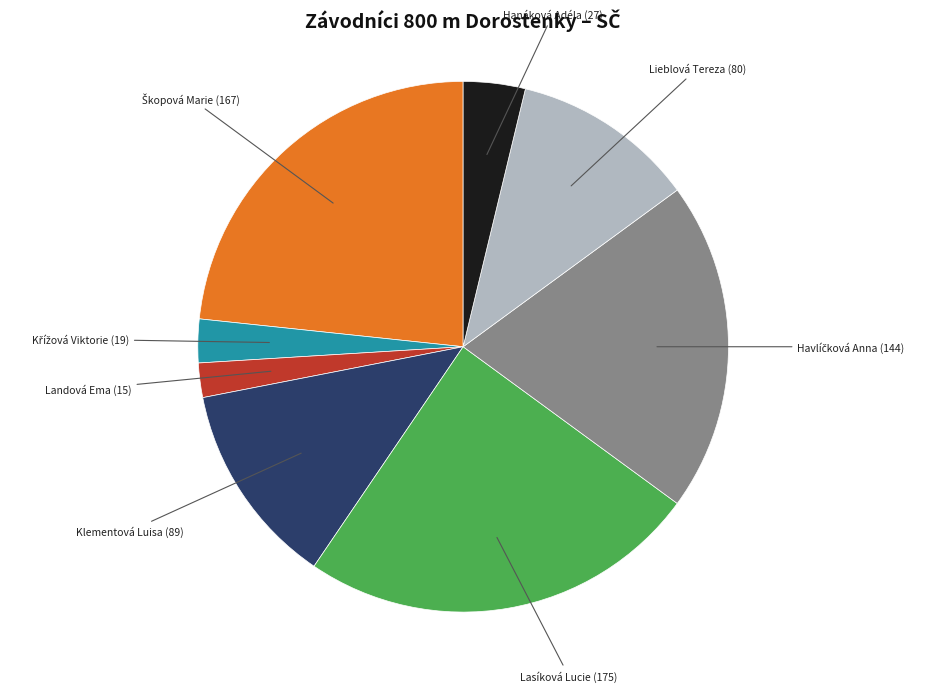

The Lasíková Lucie slice represents 17% of the pie. True or false?

False